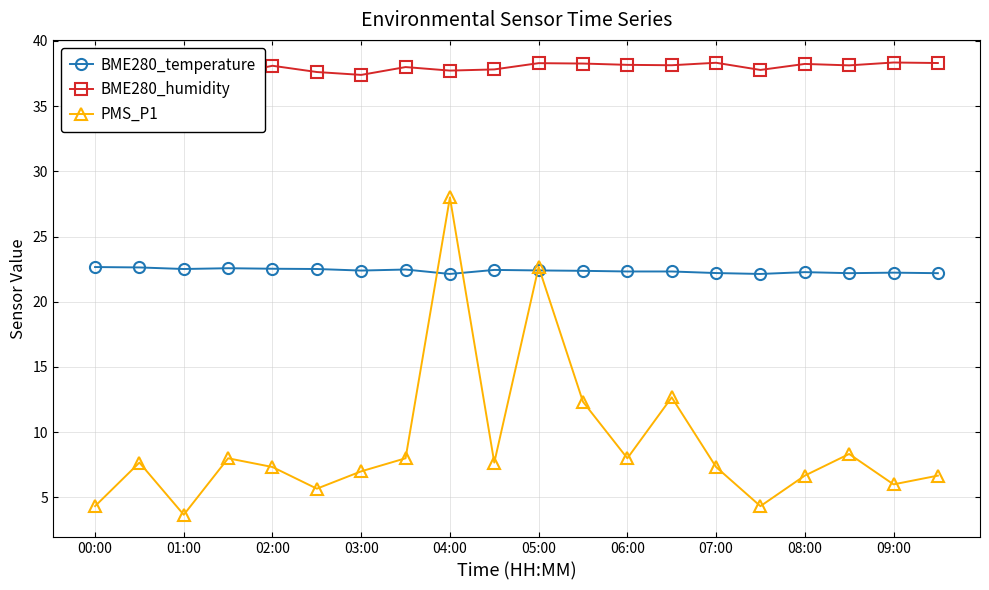

Which series has the largest total across all categories?

BME280_humidity